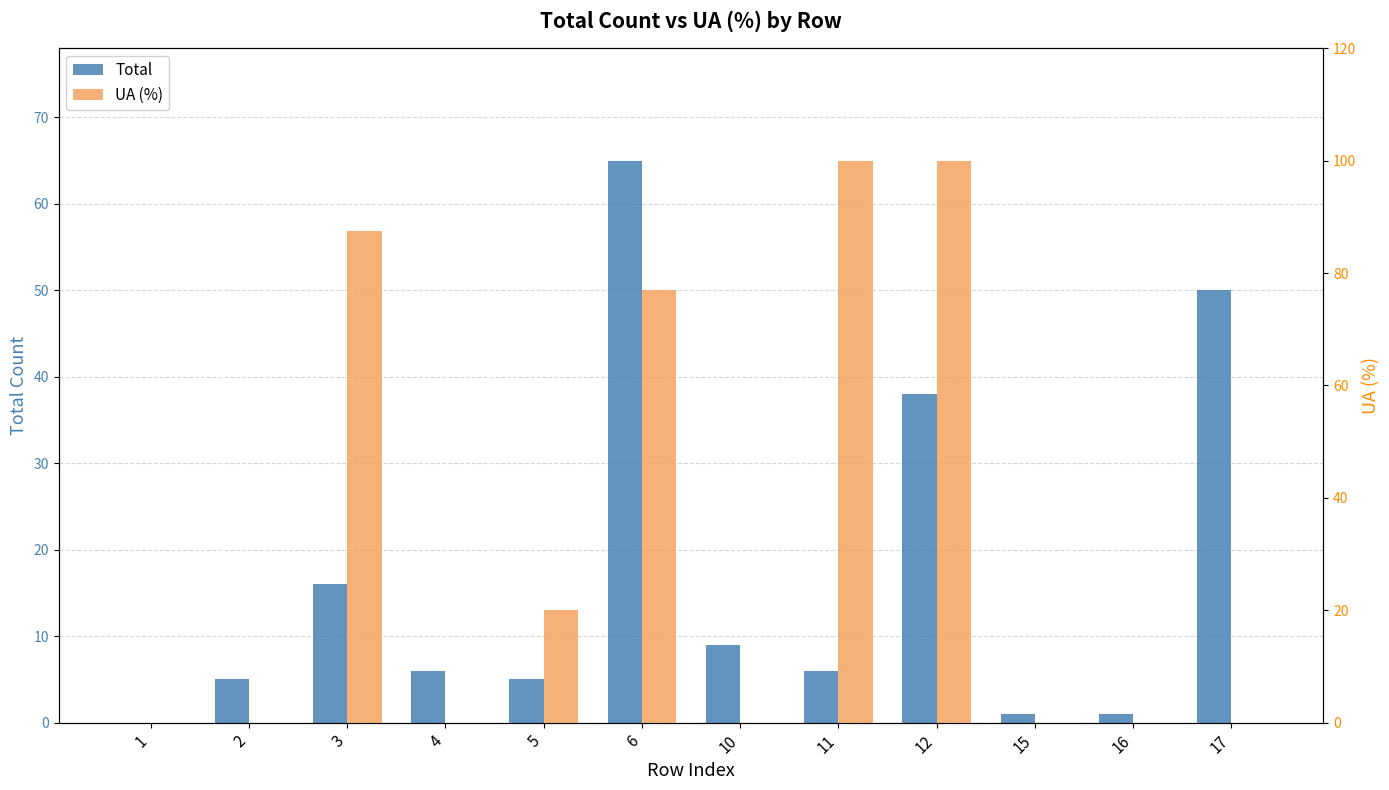

What is the difference between the Total values at 16 and 2?

4.0